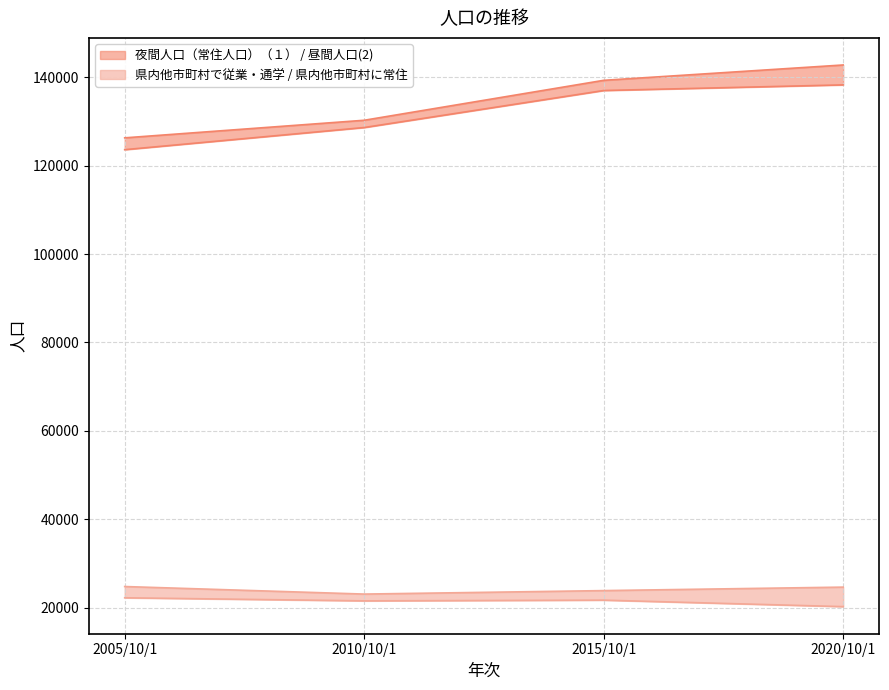

What is the sum of all 夜間人口（常住人口）（１） values?

538553